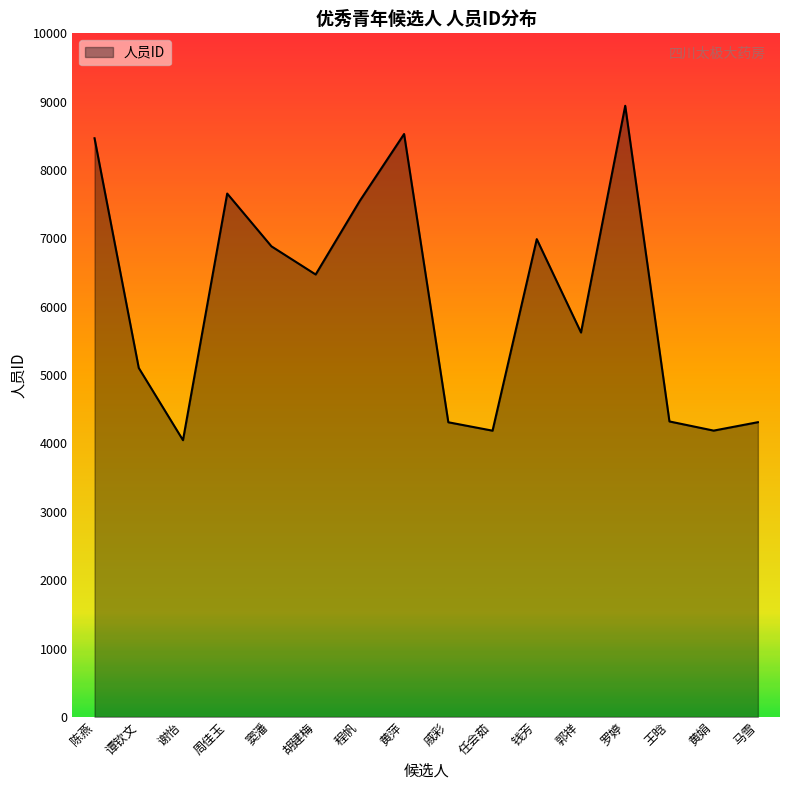

The value at 钱芳 is 11589. True or false?

False